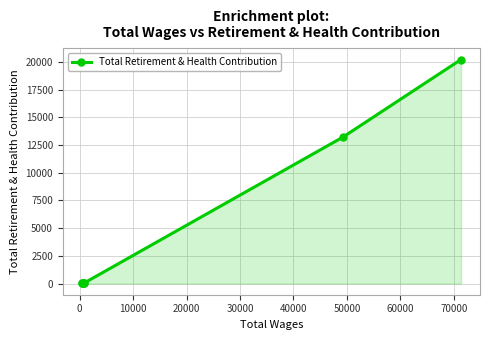

What is the sum of all values?

33512